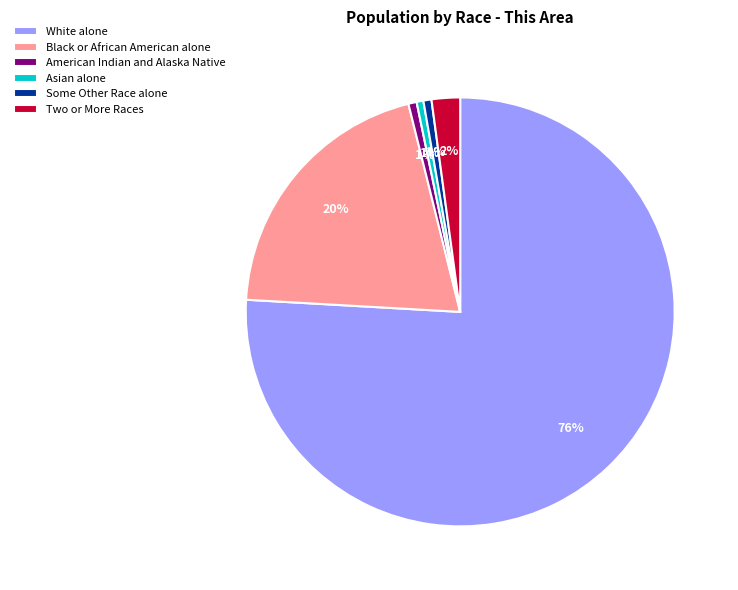

To the nearest percent, what is the combined percentage of Asian alone and Black or African American alone?

21%